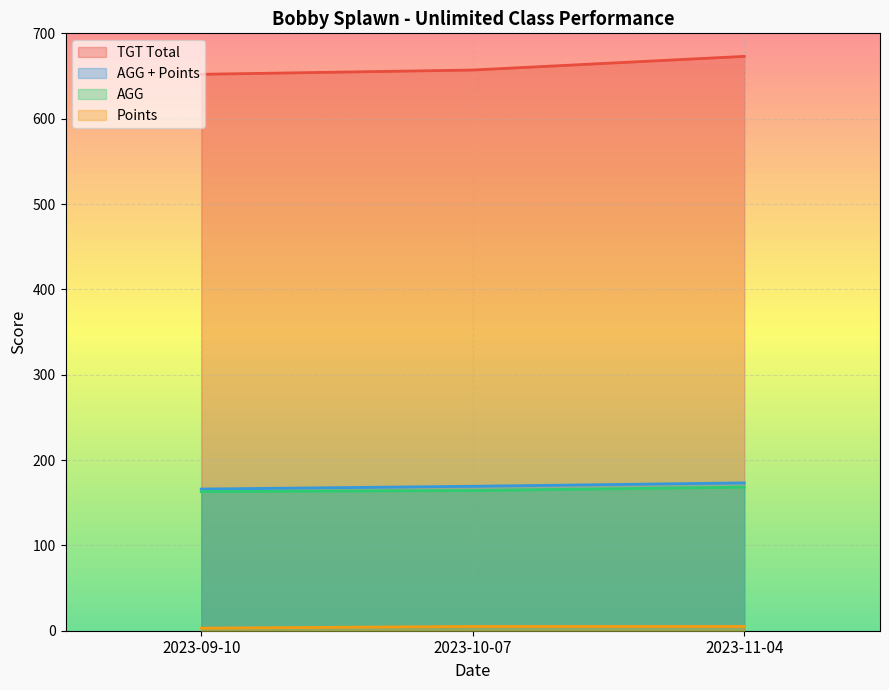

Which series has the widest spread of values?

TGT Total